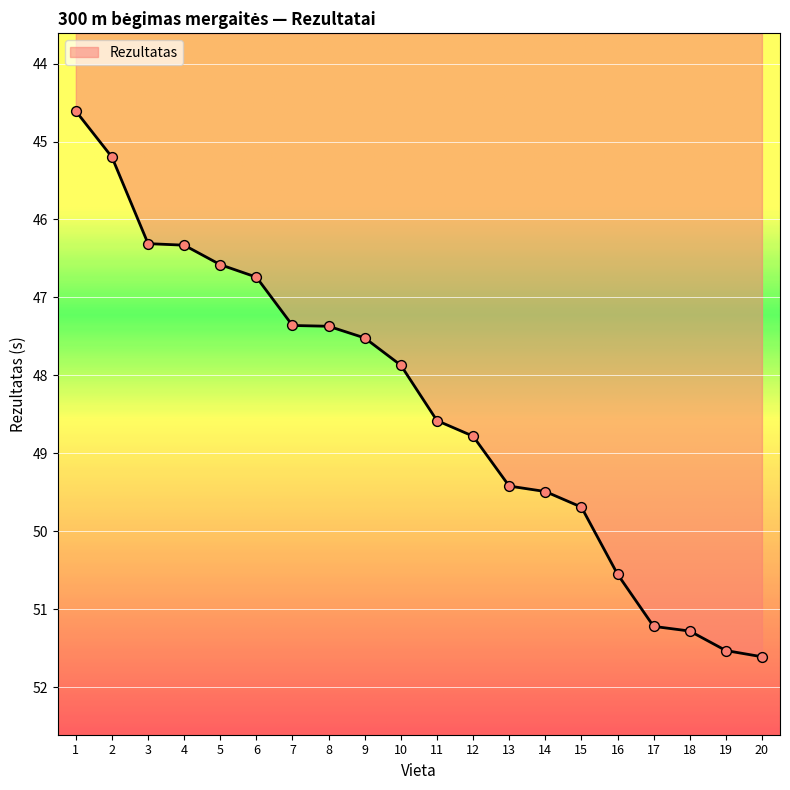

Approximately how many times larger is the value at 18 compared to 6?

1.1